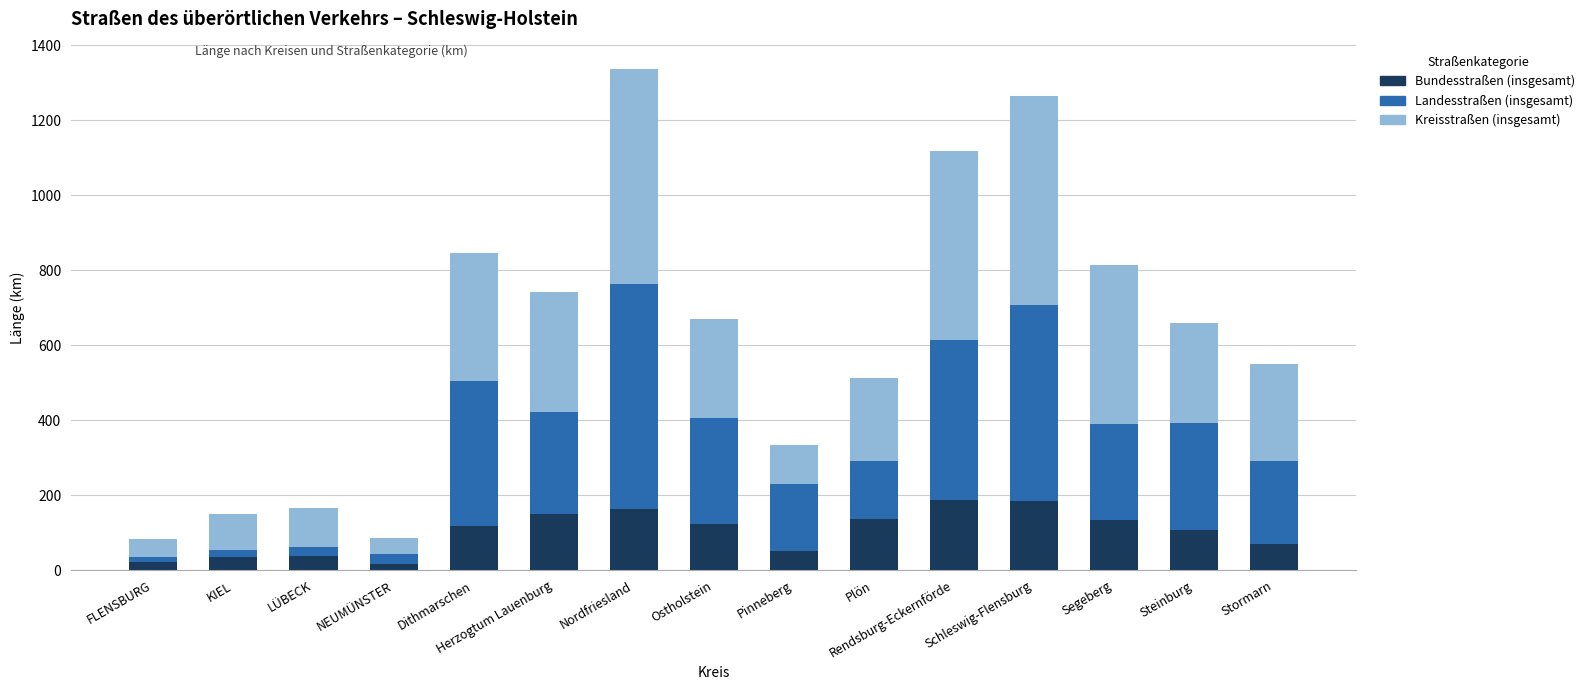

What is the total value across all series at Pinneberg?

333